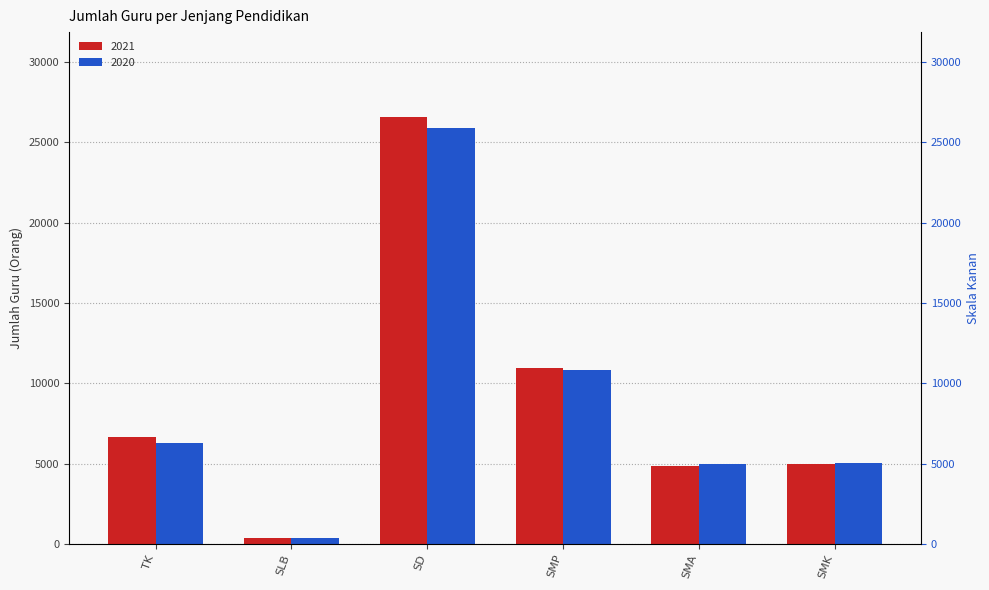

Rank the categories by 2021 value from lowest to highest.

SLB, SMA, SMK, TK, SMP, SD